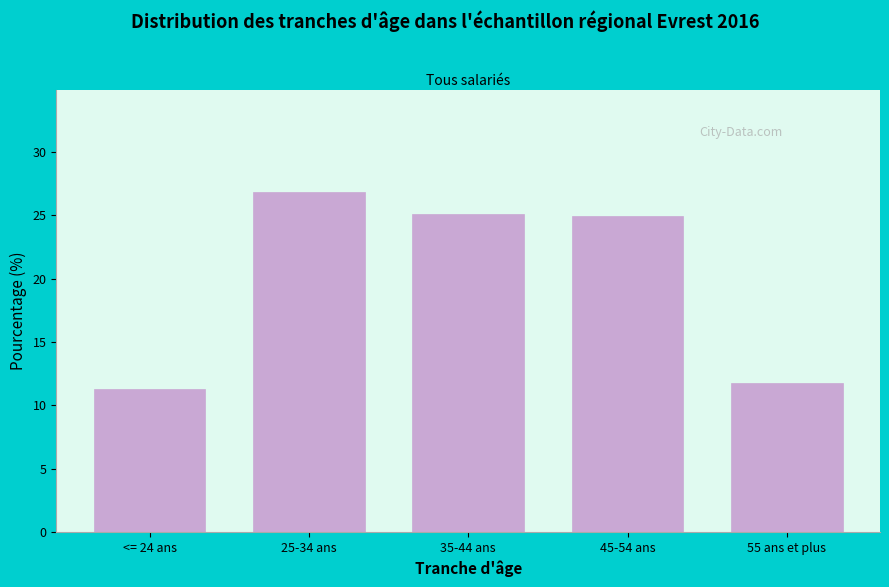

Reading right to left, what are all the values shown in this chart?

55 ans et plus=11.8	45-54 ans=24.9	35-44 ans=25.1	25-34 ans=26.8	<= 24 ans=11.3